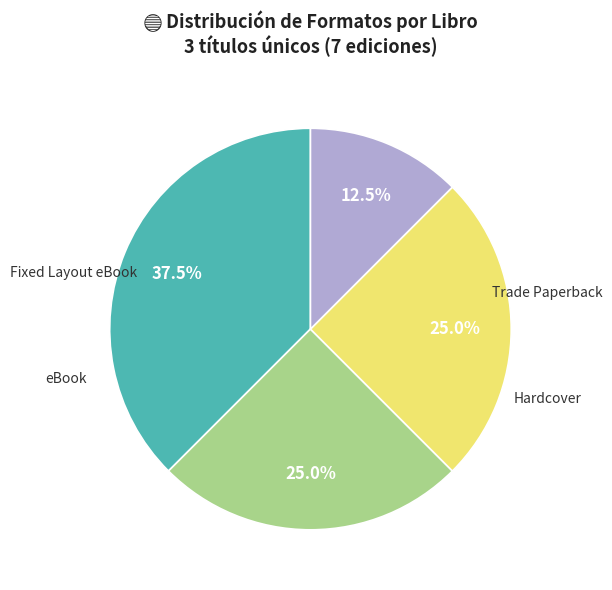

To the nearest percent, what is the difference between the Fixed Layout eBook and Trade Paperback slice percentages?

25%